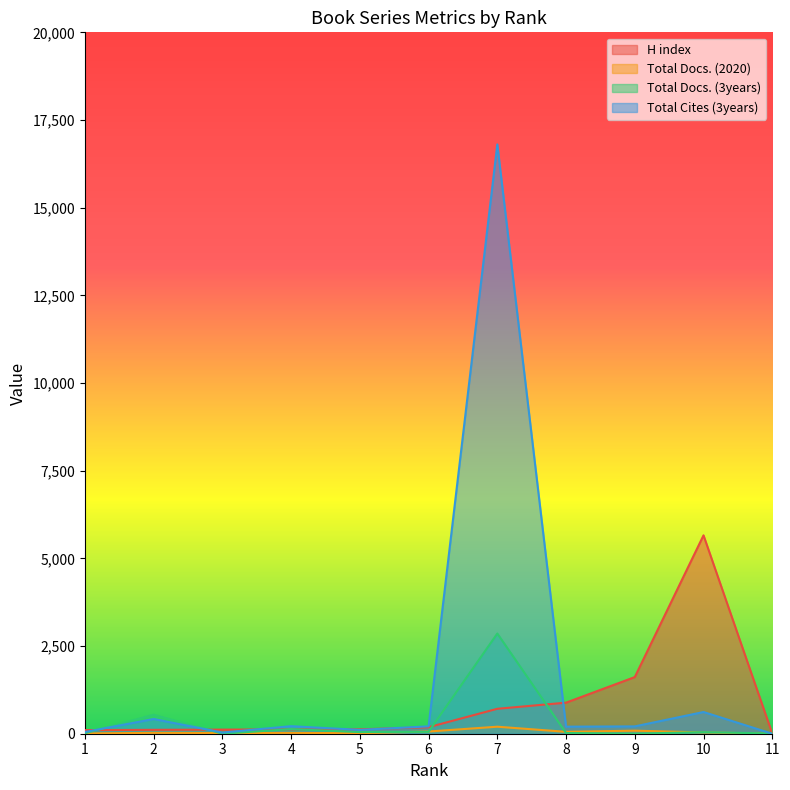

What is the approximate value of Total Docs. (2020) at 9, to the nearest 10?

90